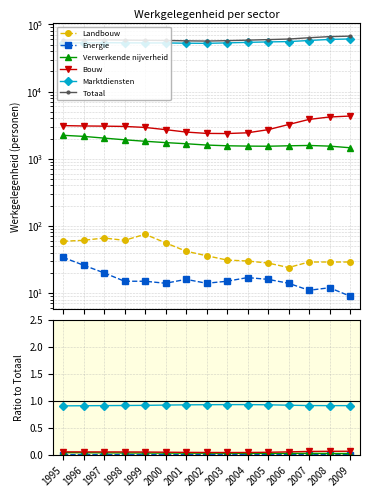

Is it true that Bouw equals 0.0 at 2003?

True